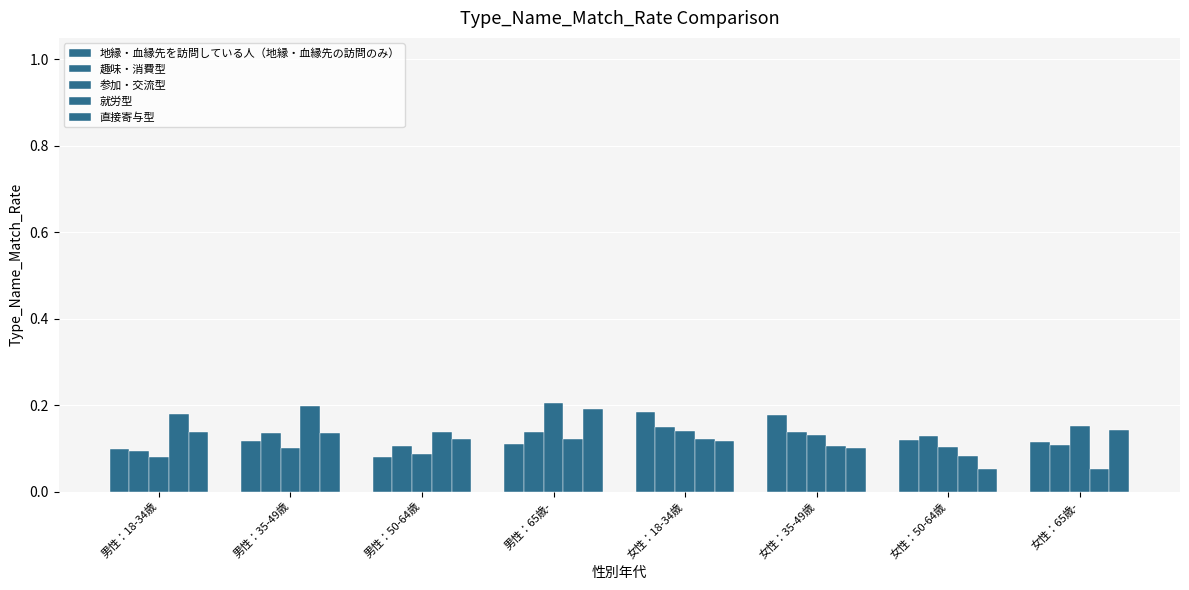

What is the maximum value for 参加・交流型?

0.2